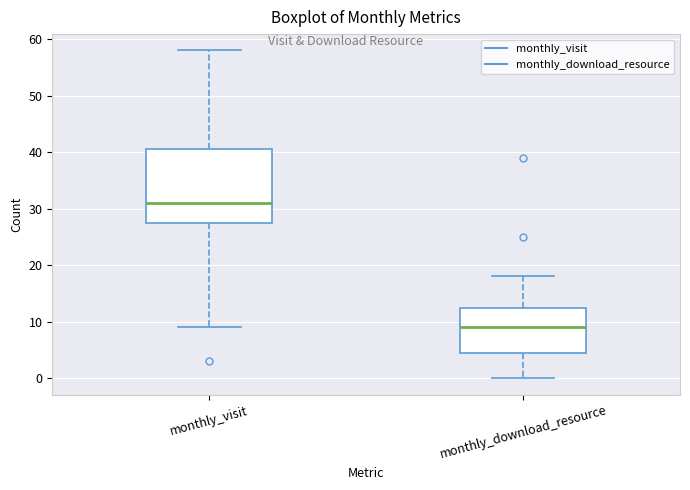

Reading left to right, transcribe this box plot: for each box, give where its median line is, the range the box spans, and where its two whiskers end, as read against the y-axis. The values are not printed on the chart, so give them approximately, as read against the axis.

monthly_visit: median 31, box 28 to 41, whiskers 9 to 58
monthly_download_resource: median 9, box 5 to 13, whiskers 0 to 18